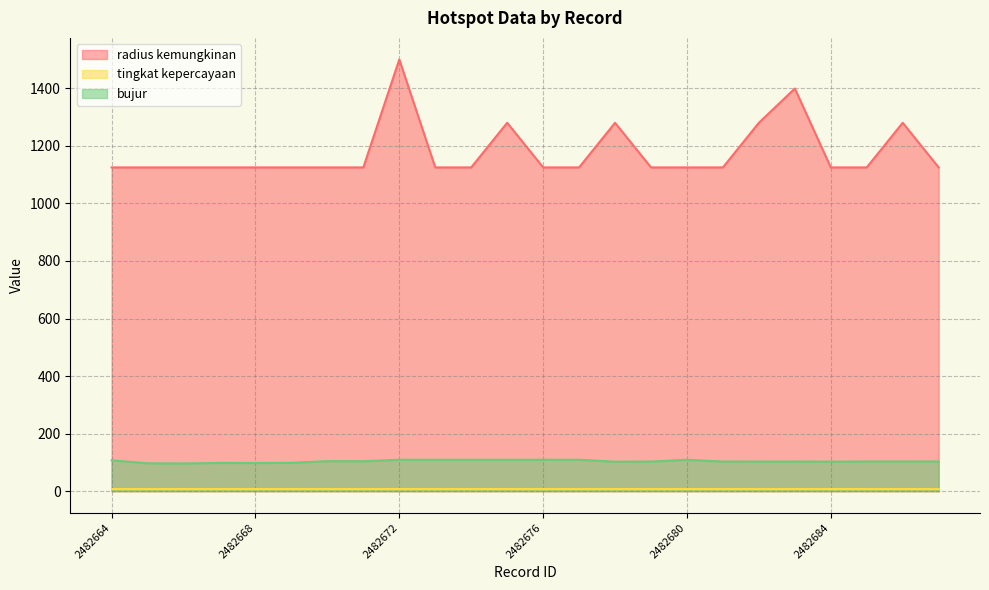

Which series has the widest spread of values?

radius kemungkinan